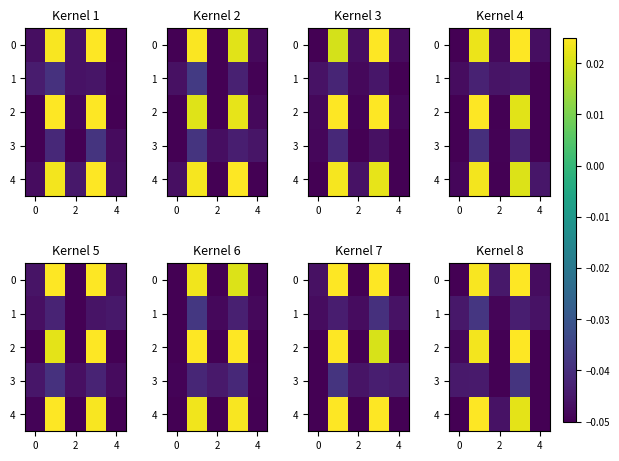

How many distinct data groups are displayed?

5